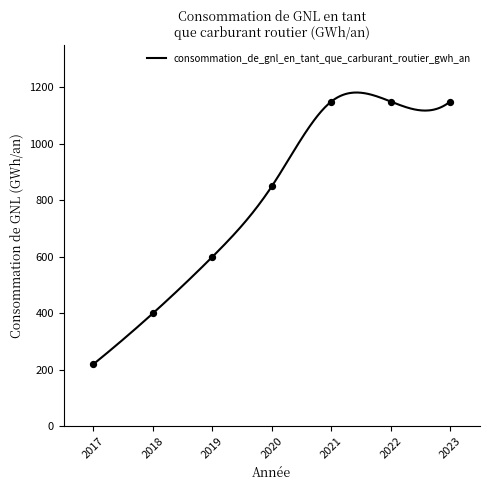

Between 2020 and 2022, which is larger?

2022